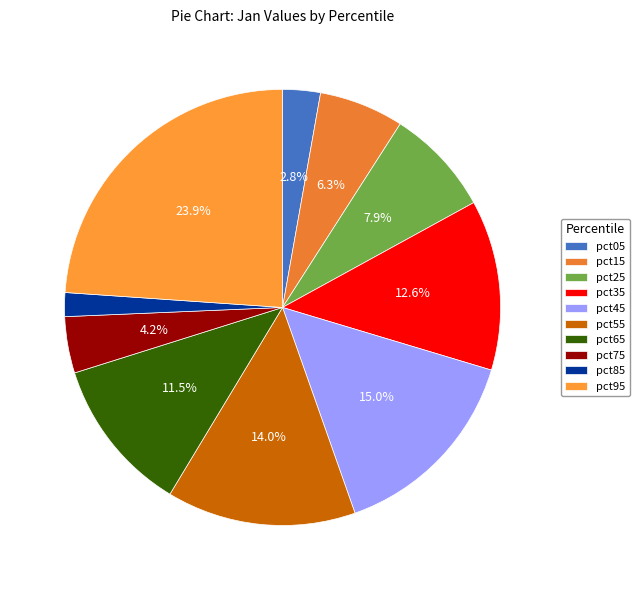

To the nearest percent, what portion does pct85 represent?

2%